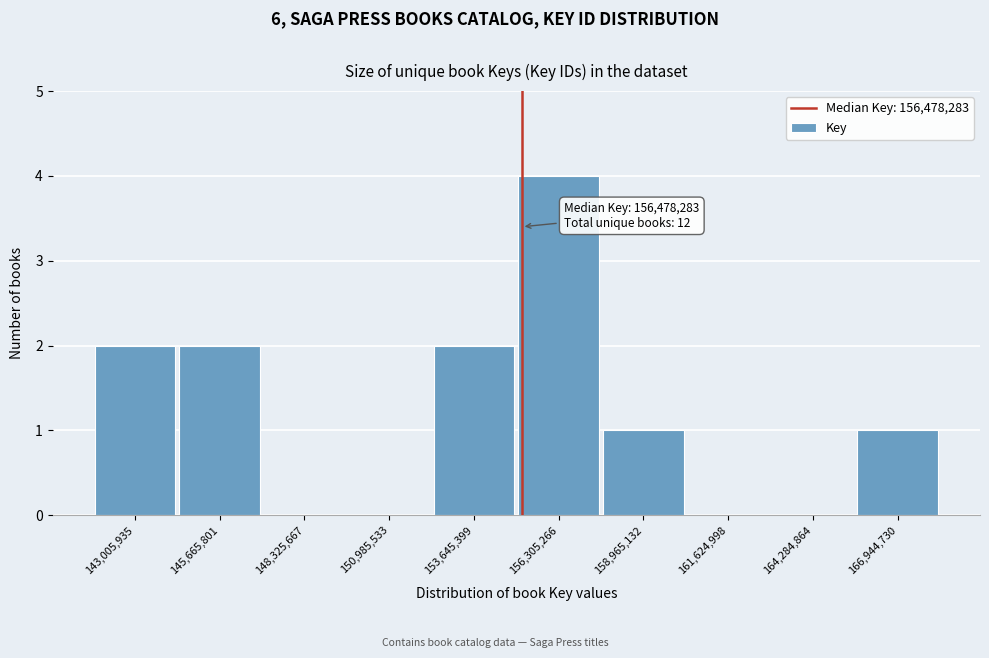

Reading right to left, extract all data points from this chart.

166,944,730=1	164,284,864=0	161,624,998=0	158,965,132=1	156,305,266=4	153,645,399=2	150,985,533=0	148,325,667=0	145,665,801=2	143,005,935=2